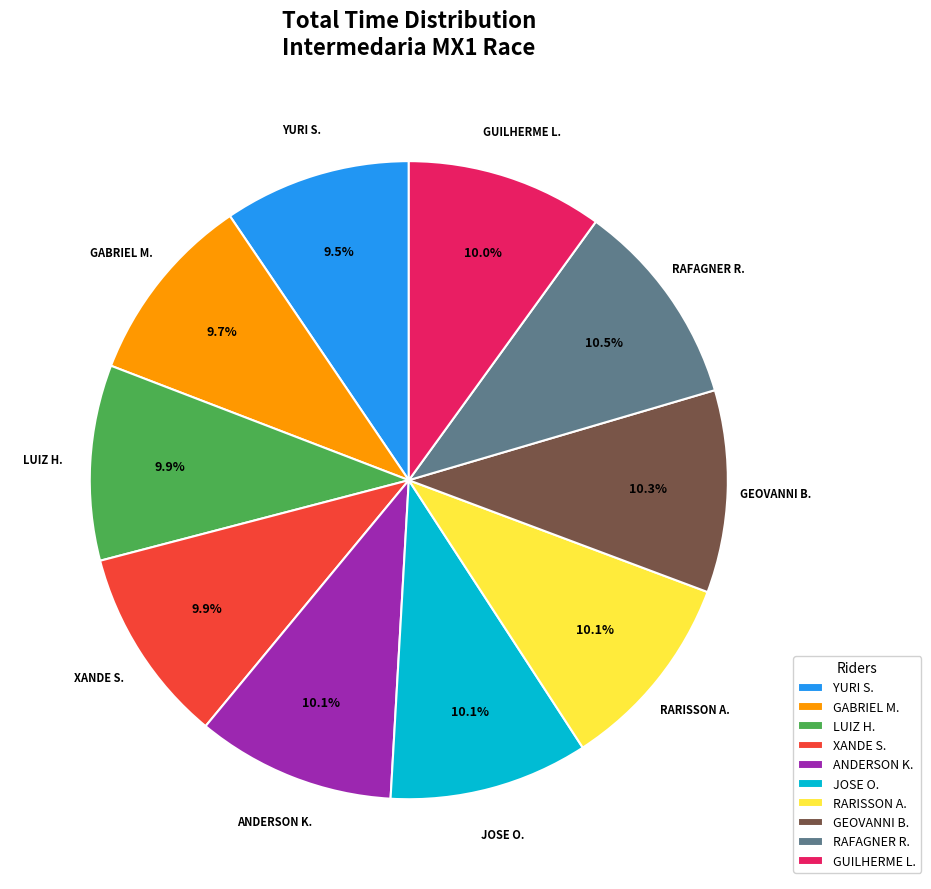

Does any single category account for the majority?

No